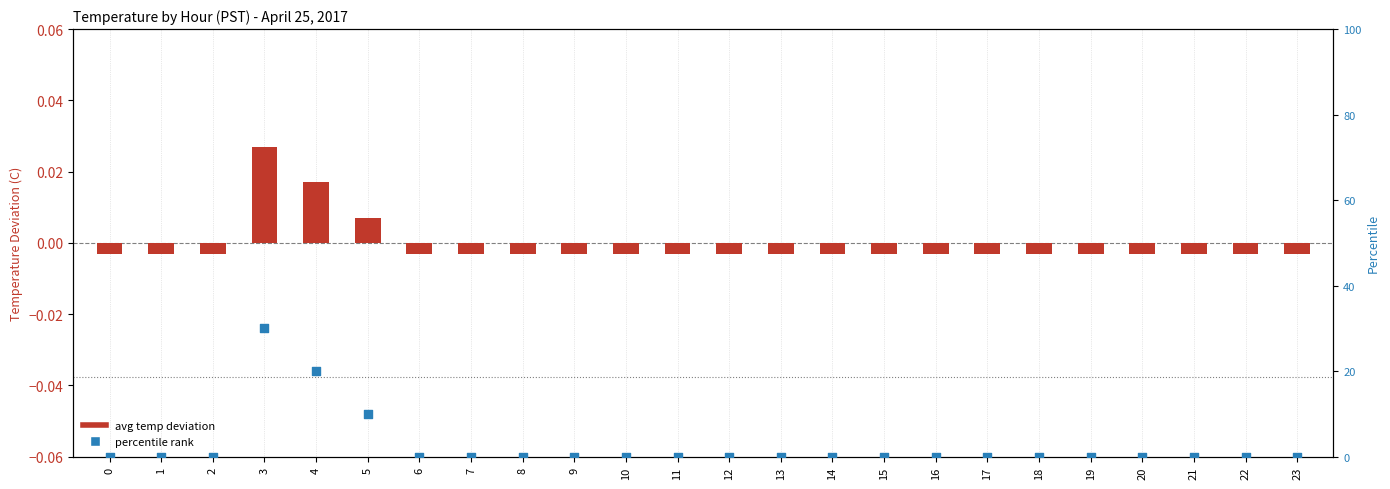

At which category is the sum across all series the highest?

3